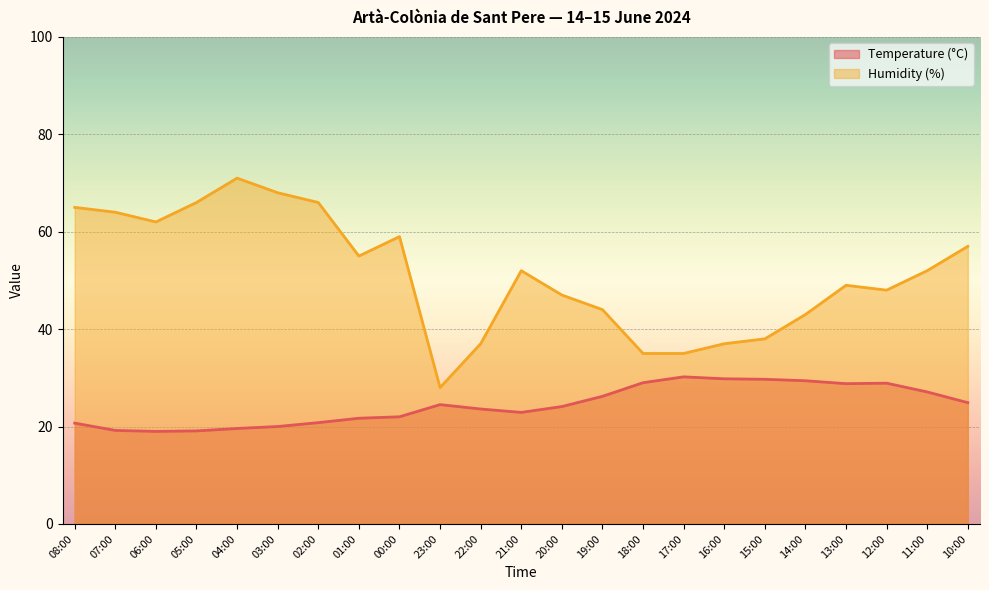

Which series has the largest total across all categories?

Humidity (%)